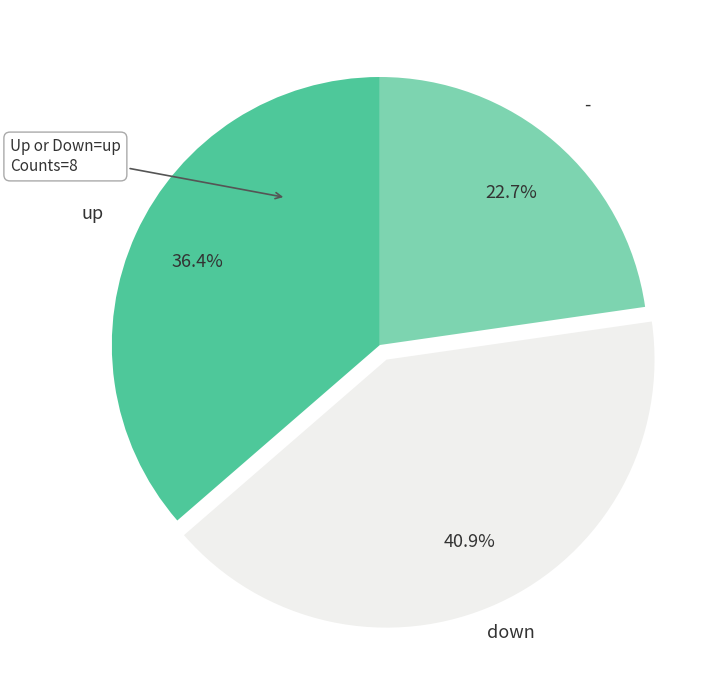

Rank the categories by value from lowest to highest.

-, up, down